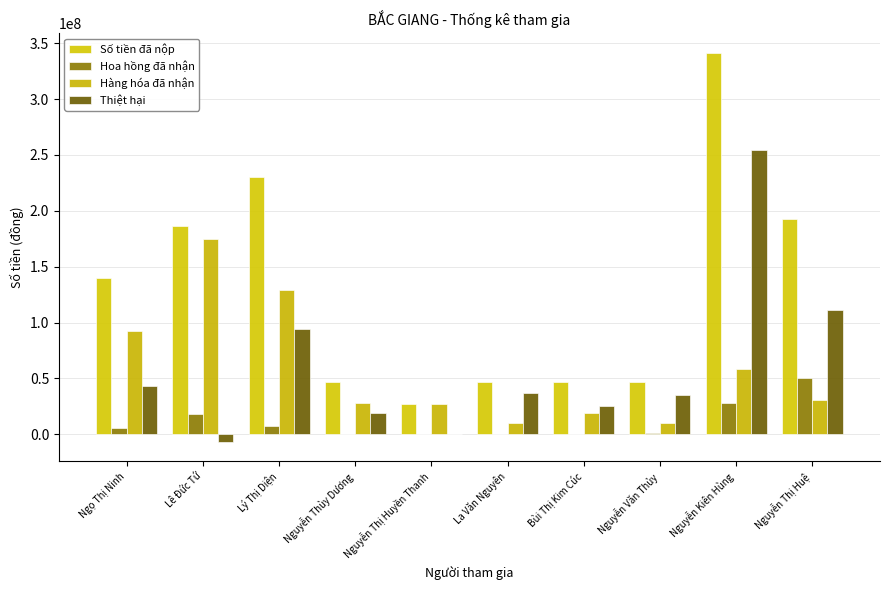

Which series has the largest total across all categories?

Số tiền đã nộp